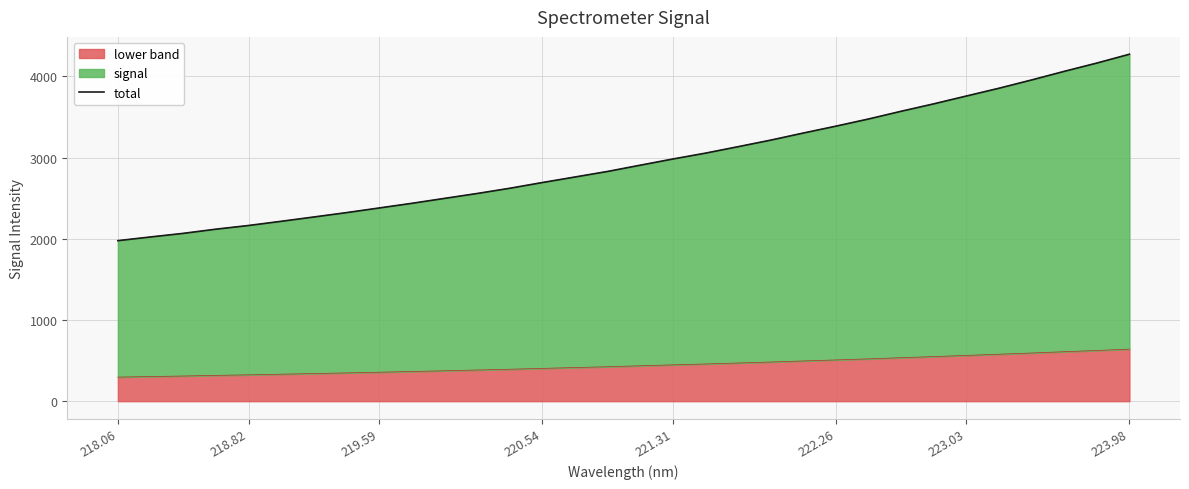

What is the value of the 18th point from the left?

2982.3